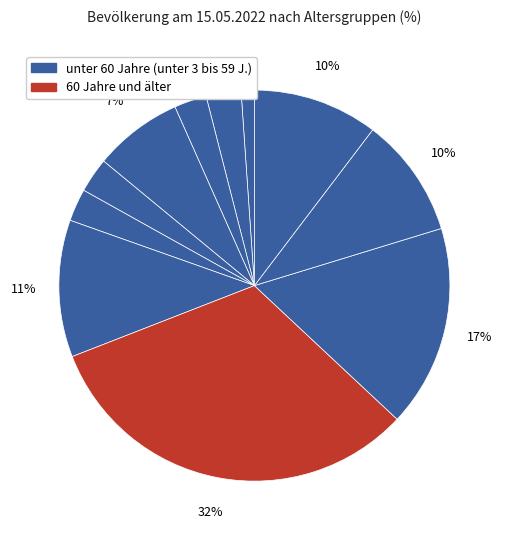

How many segments does this pie chart have?

11